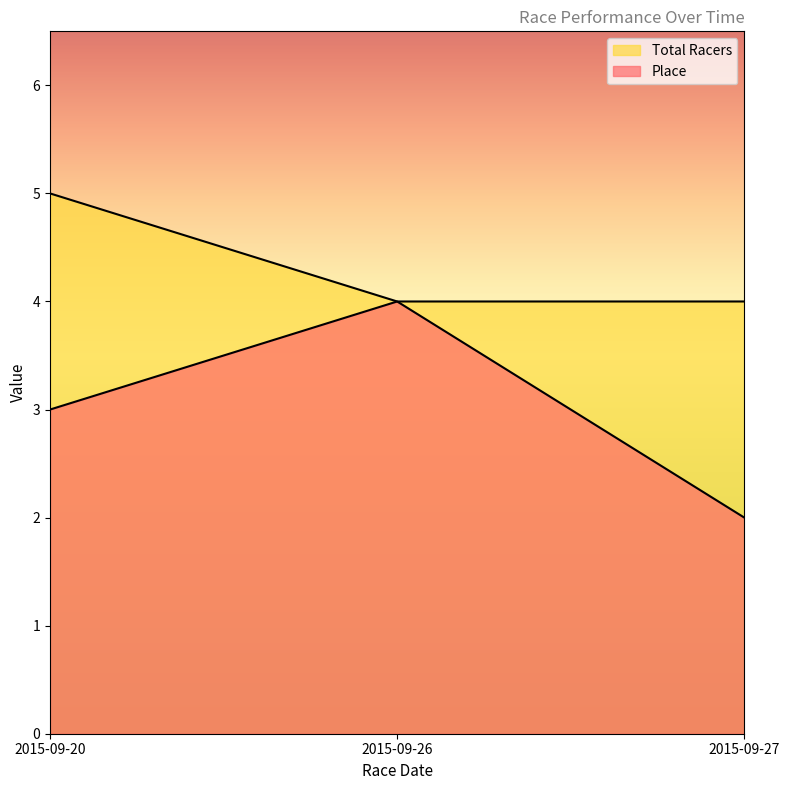

Which category has the lowest value across all series?

2015-09-27